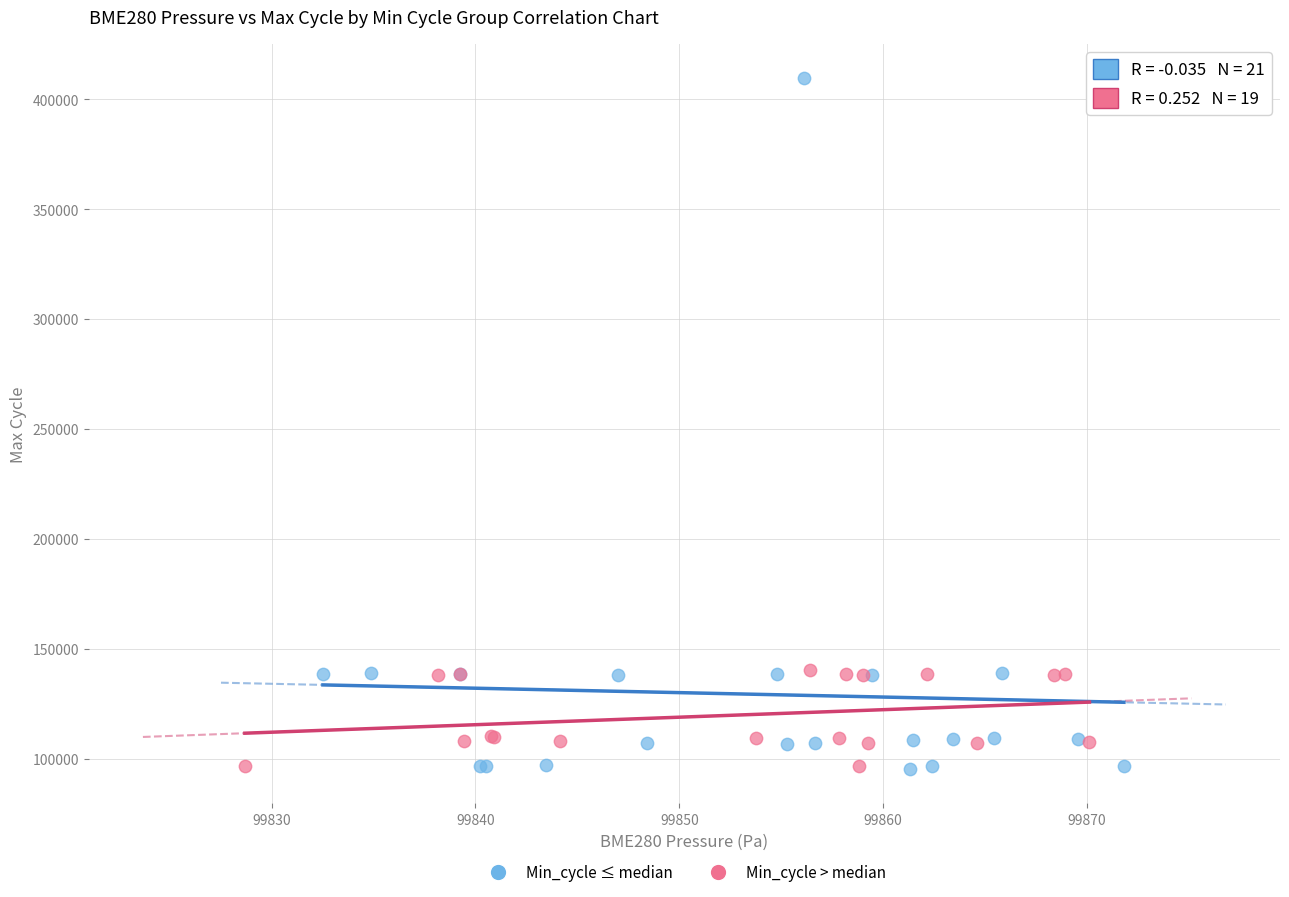

Which series has the widest spread of Y values?

Min_cycle ≤ median